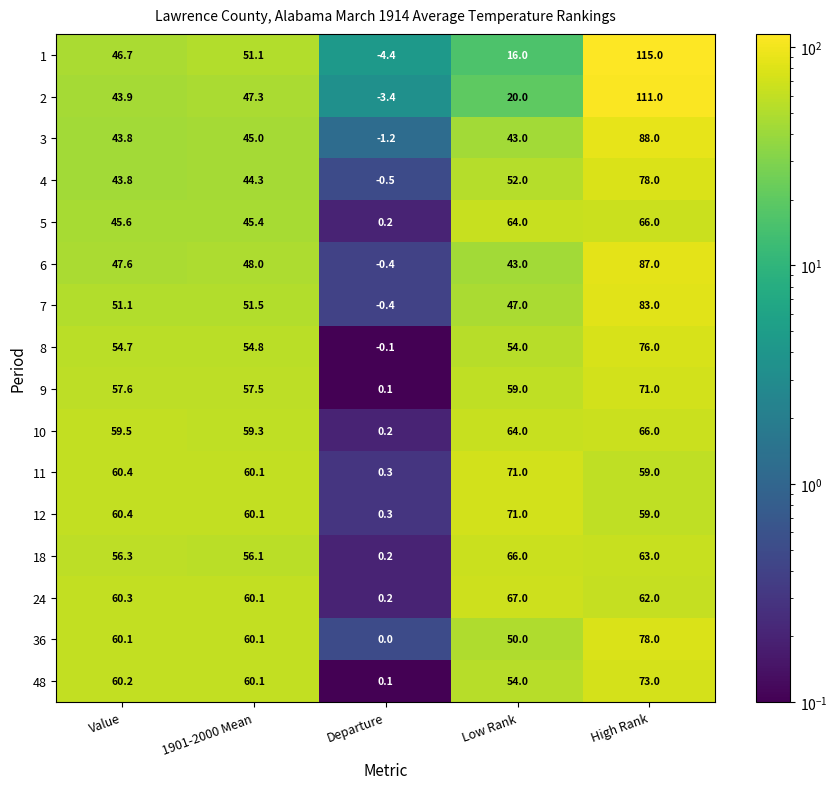

Which series has the largest range (max minus min)?

1